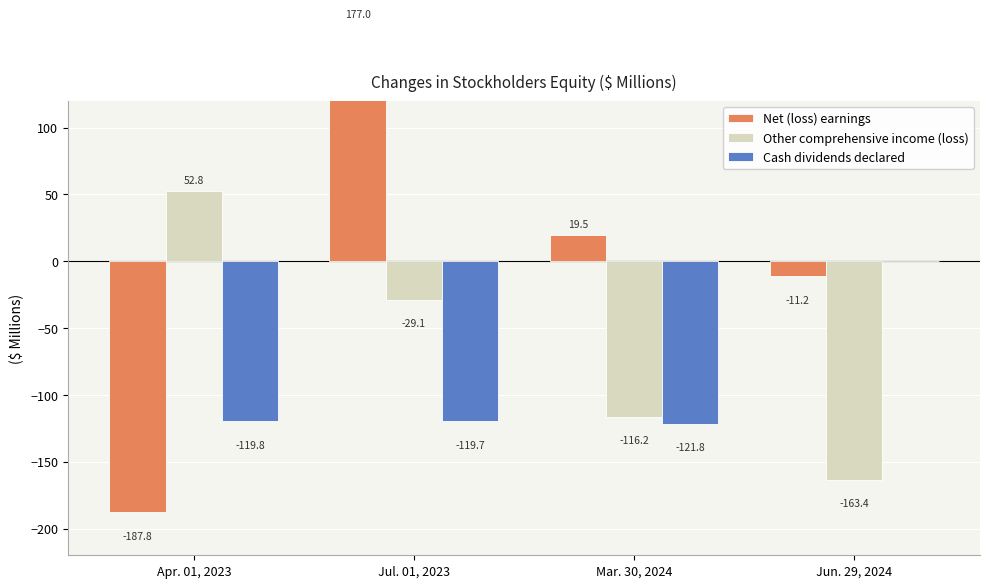

Rank the series by their average value, from highest to lowest.

Net (loss) earnings, Other comprehensive income (loss), Cash dividends declared